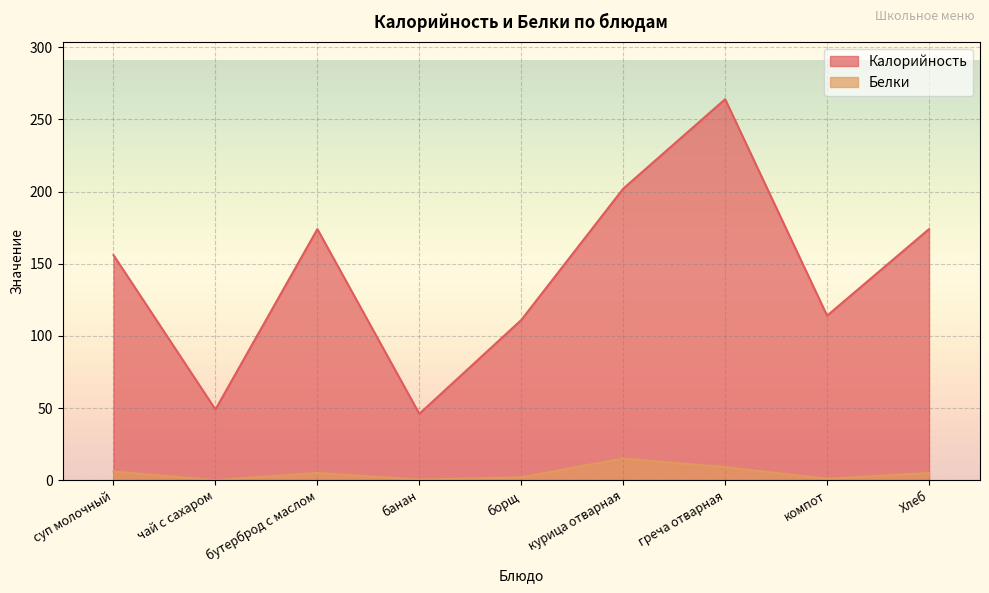

List the series in order of their overall mean, lowest first.

Белки, Калорийность